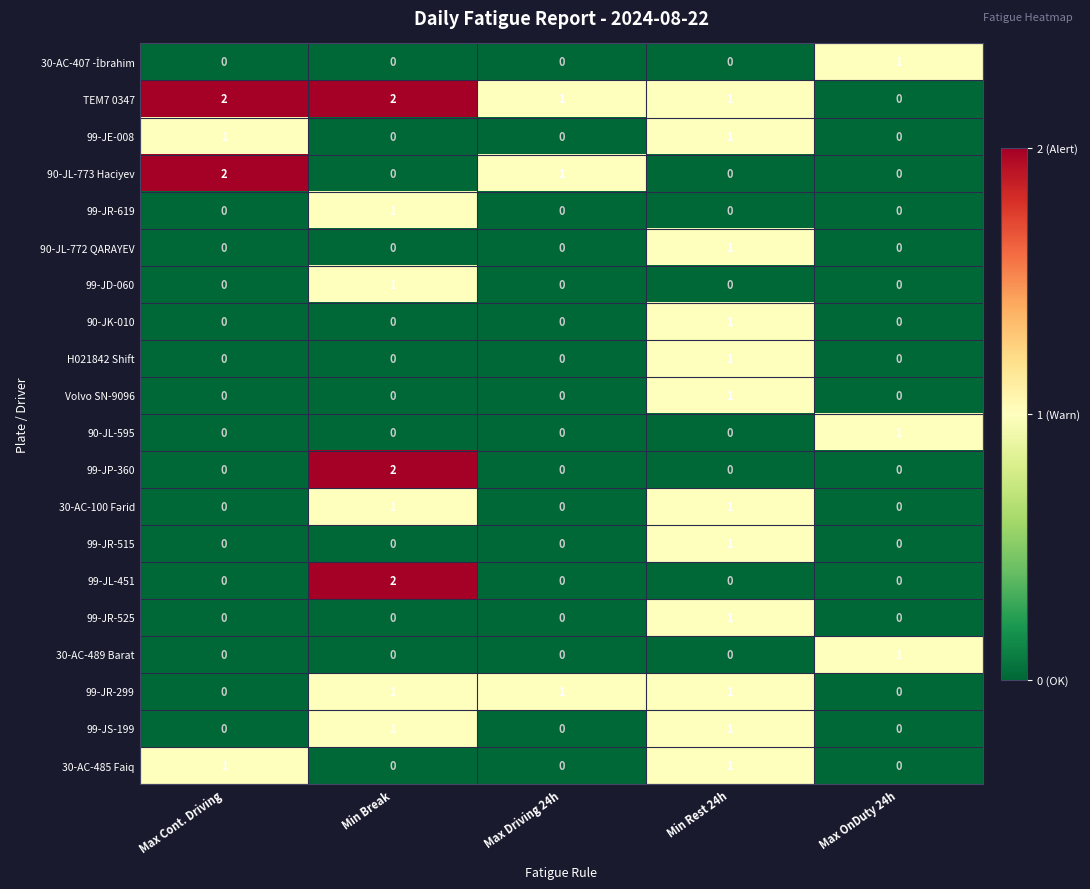

How many TEM7 0347 values are between 1 and 2?

4